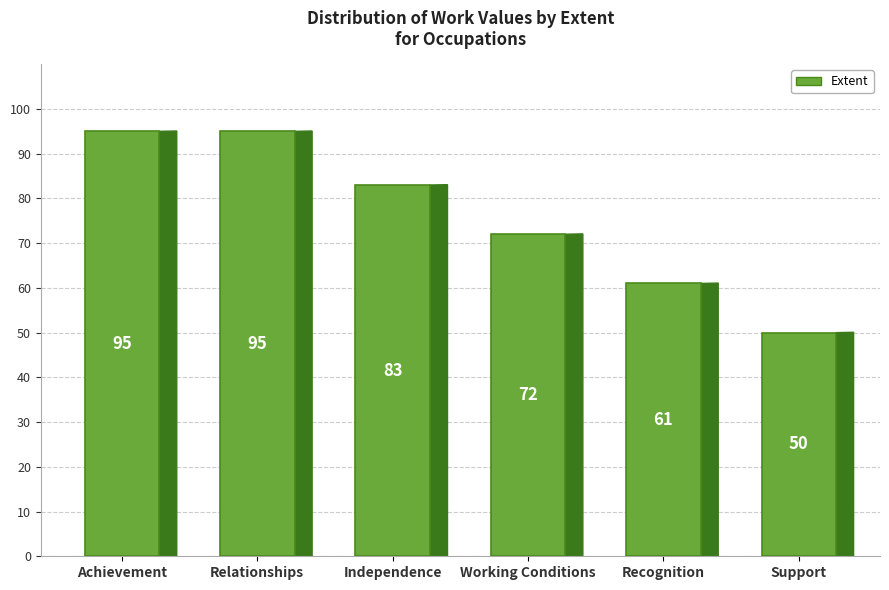

What is the ratio of the value at Support to the value at Achievement?

0.5